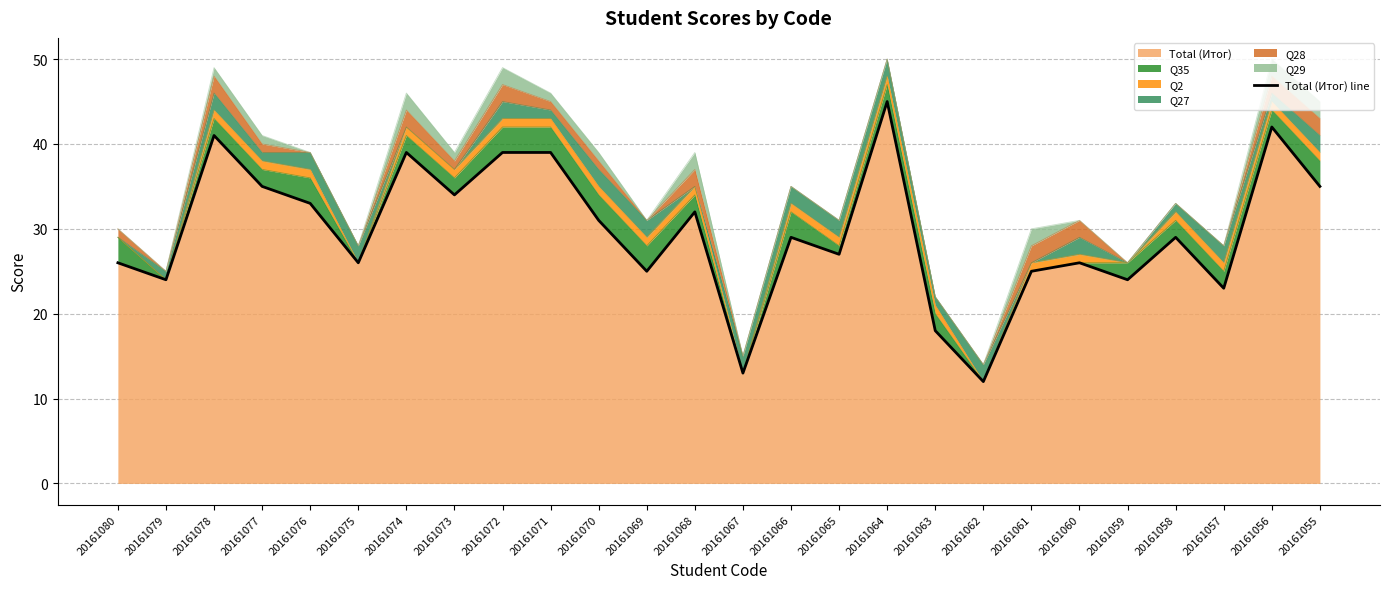

At which category does the chart reach its peak across all series?

20161064